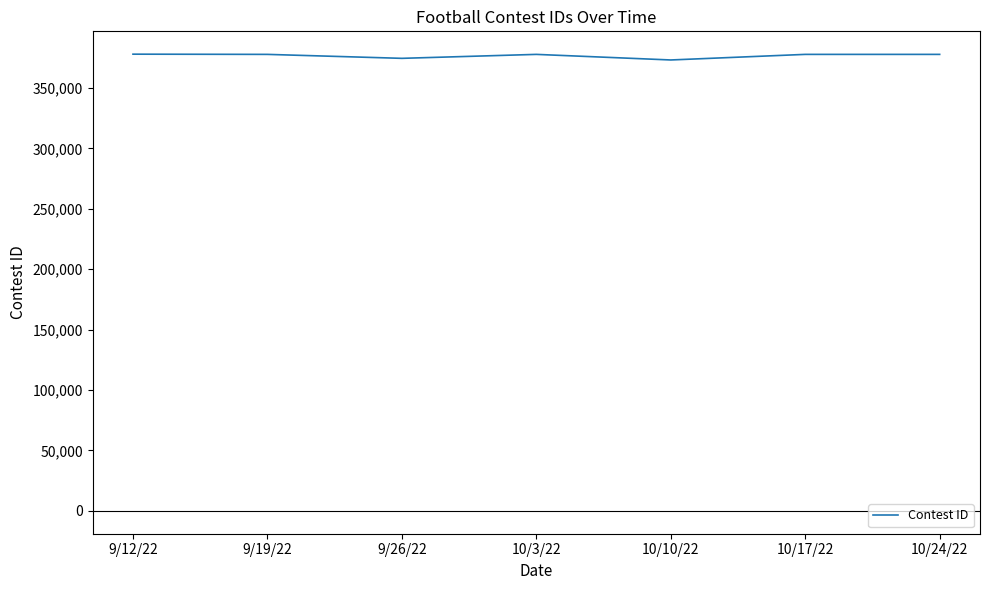

The value at 9/12/22 is 213937. True or false?

False